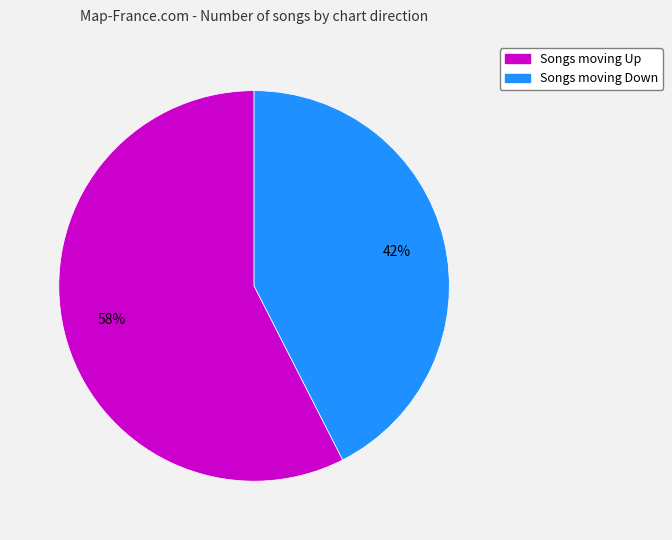

How many slices are in this pie chart?

2